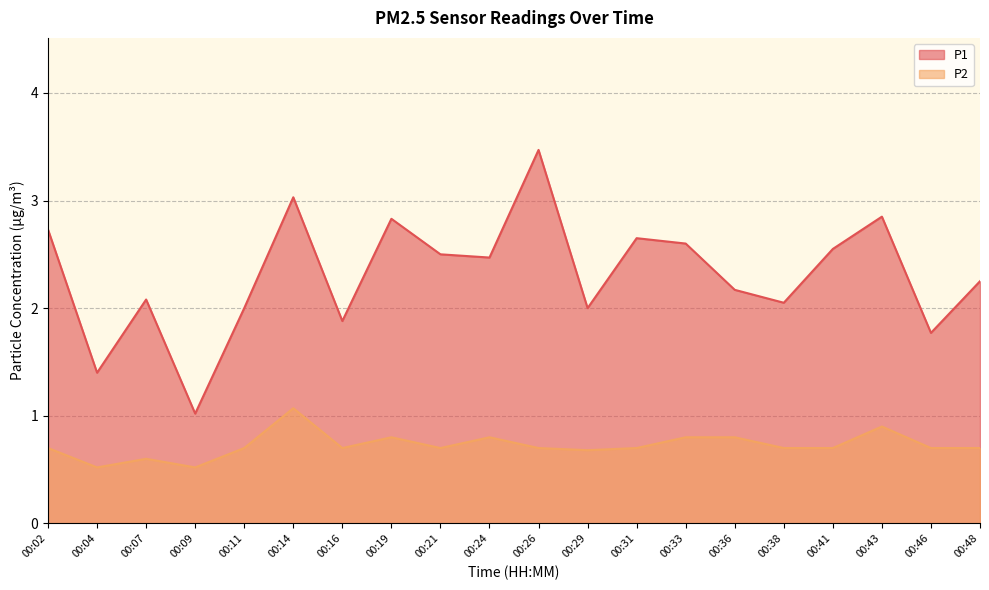

How many categories are shown in the chart?

20